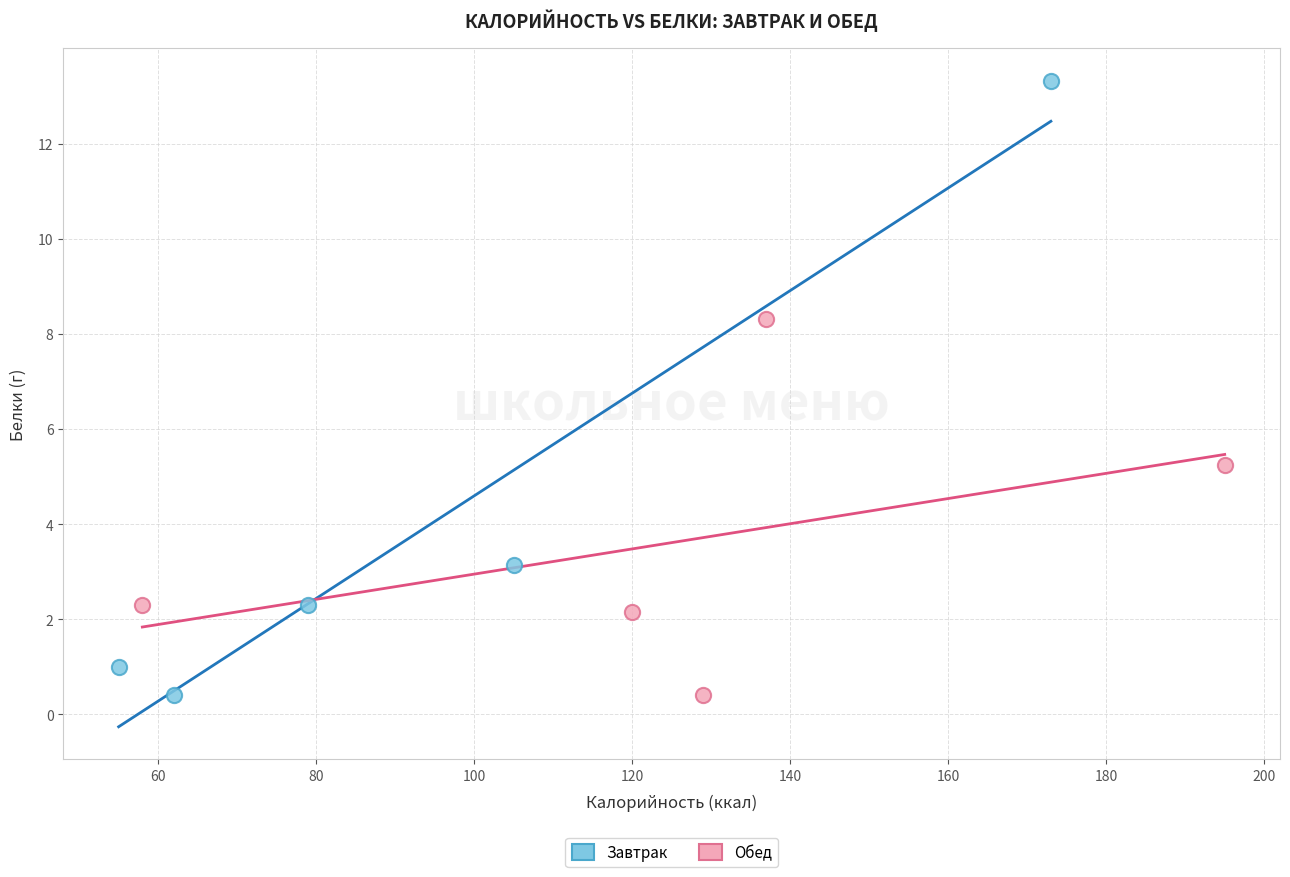

What are all the series names shown in the legend?

Завтрак, Обед